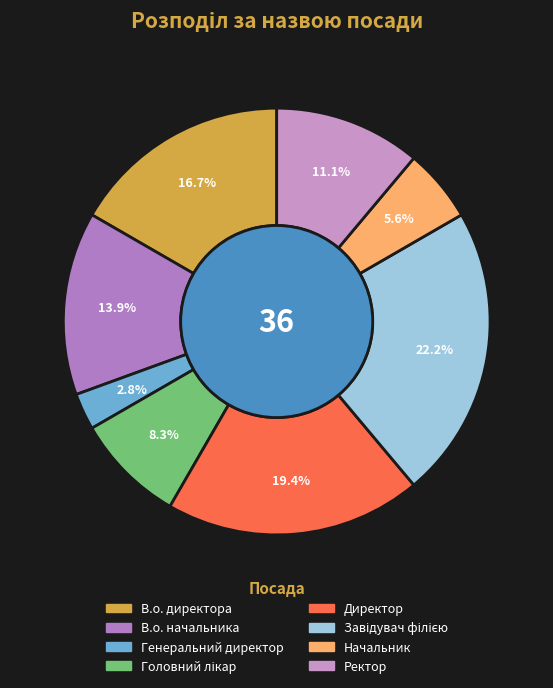

To the nearest percent, what is the combined percentage of Ректор and В.о. директора?

28%